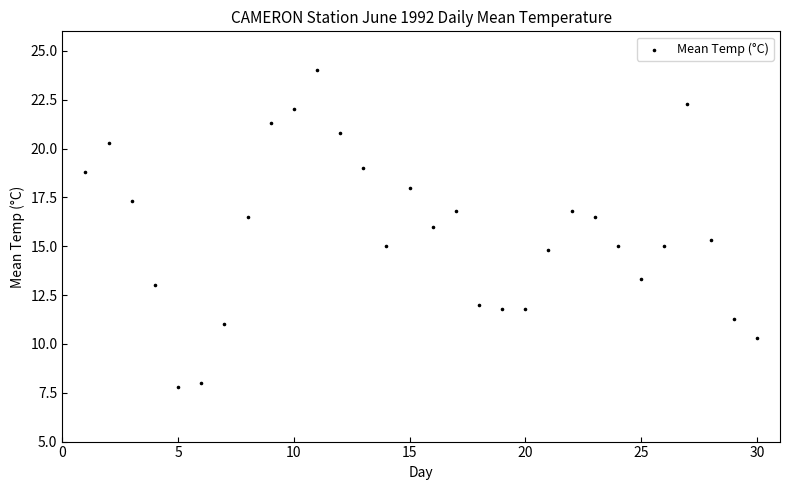

What is the range of X values (max minus min)?

29.0